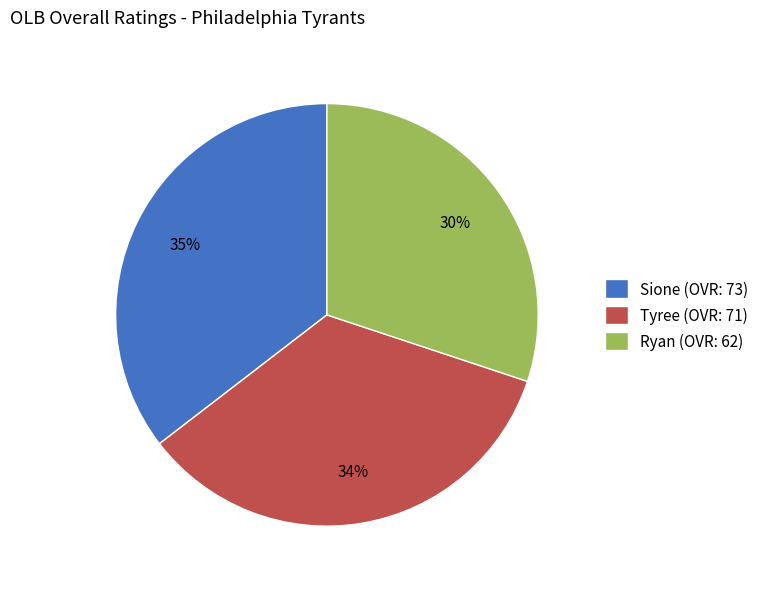

Do Sione and Ryan together represent more than half of the pie?

Yes